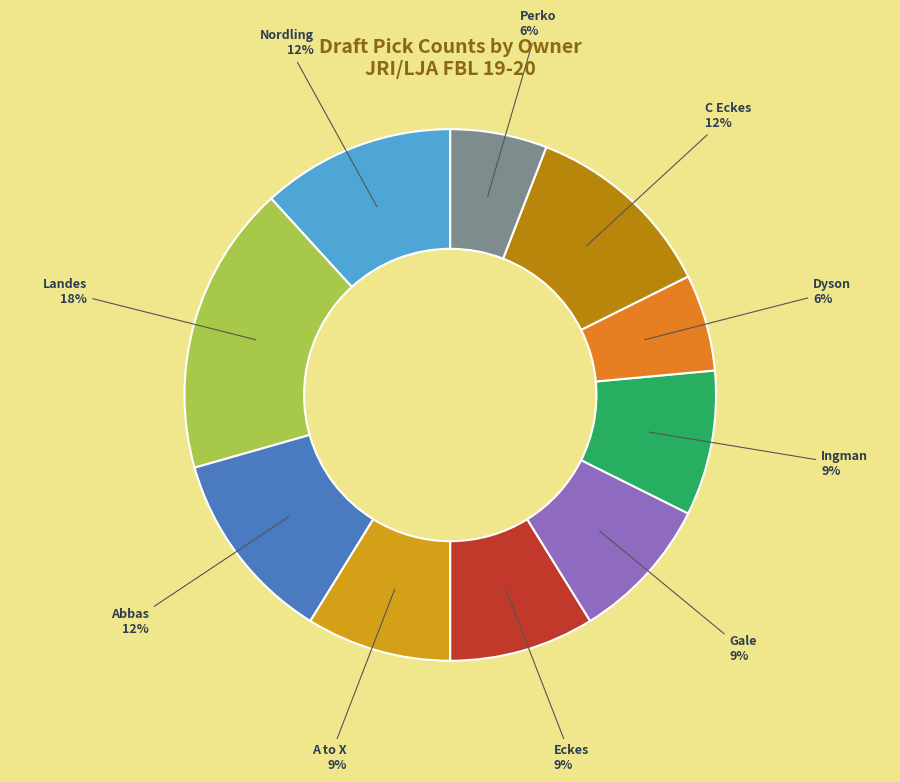

Does any single category account for the majority?

No